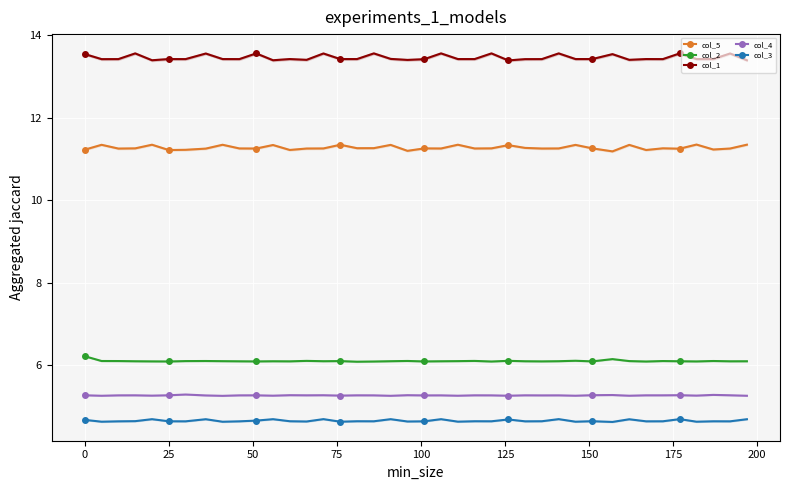

Which series has the largest total across all categories?

col_1